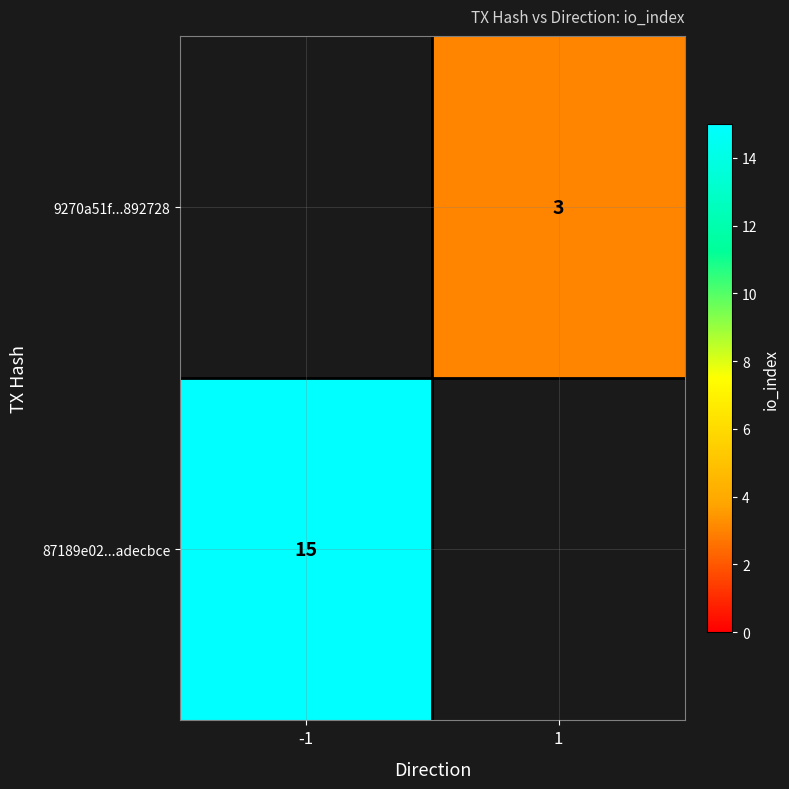

The 87189e02...adecbce series shows 8 at -1. True or false?

False